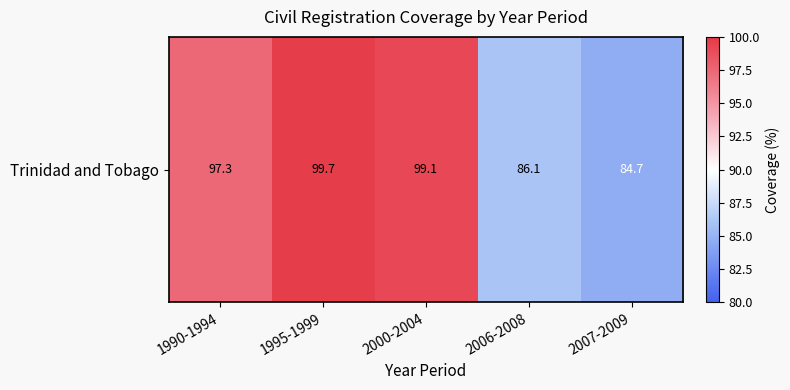

Reading left to right, extract all data points from this chart.

97.3	99.7	99.1	86.1	84.7